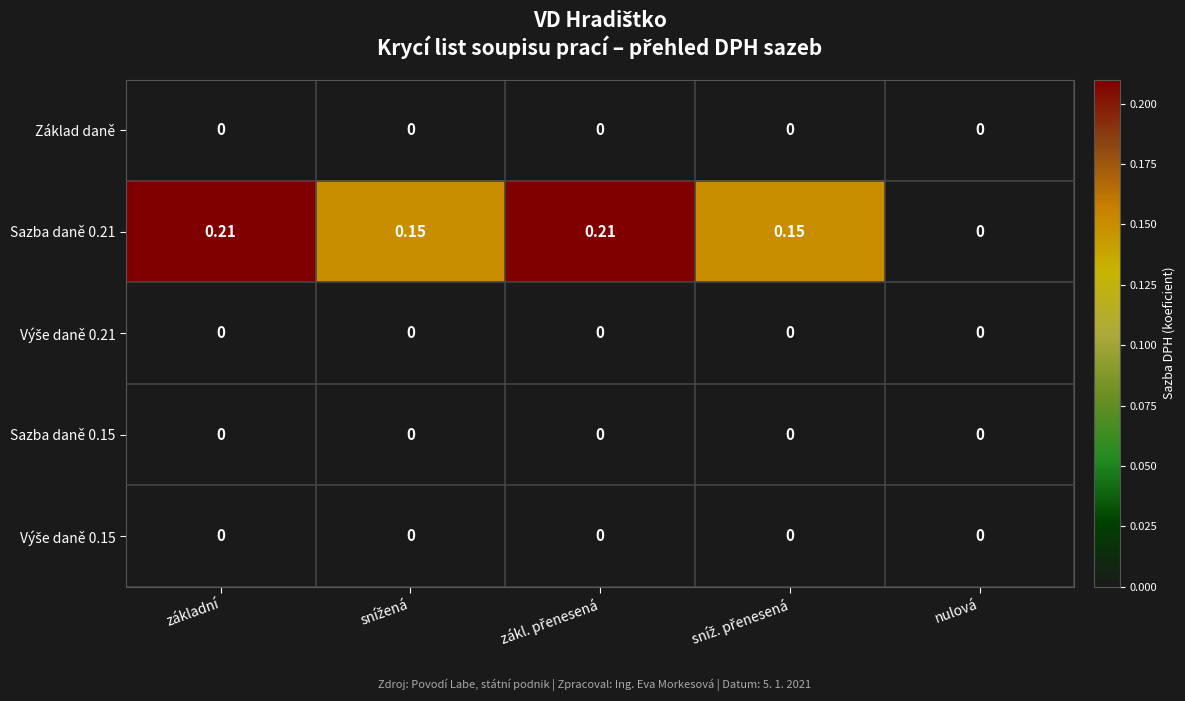

Where is Sazba daně 0.21 nearest to the value 0?

nulová